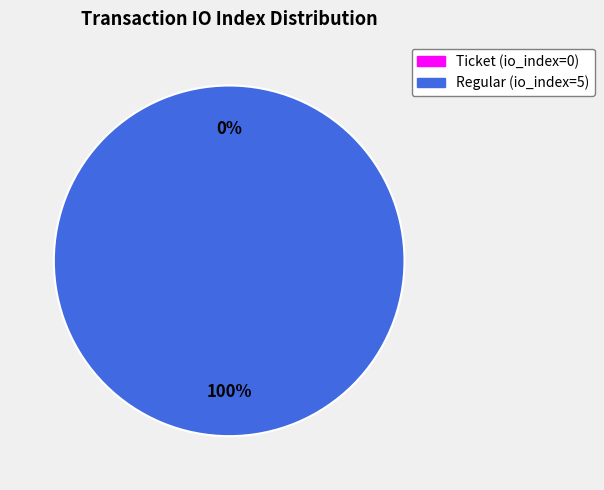

To the nearest percent, what percentage of the pie is Regular (io_index=5)?

100%